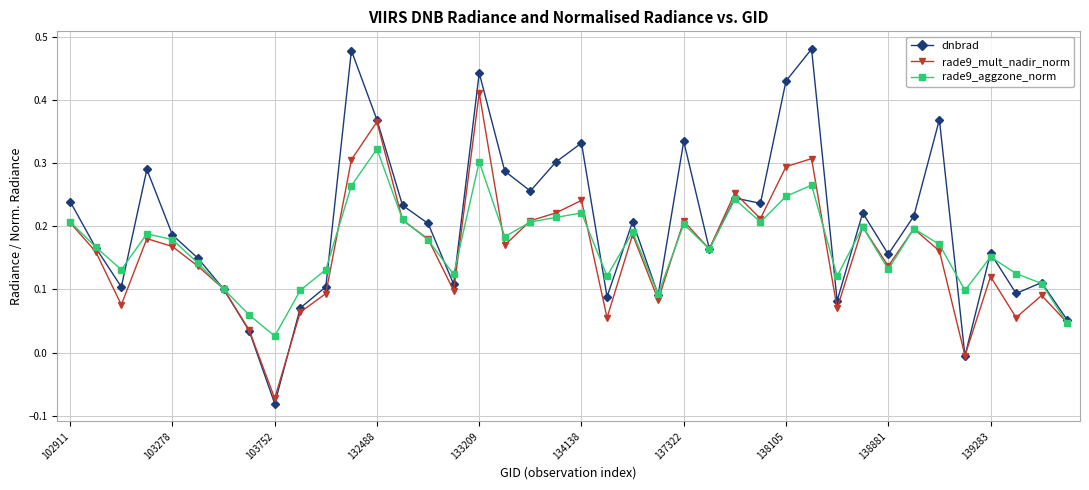

How many categories are shown in the chart?

40